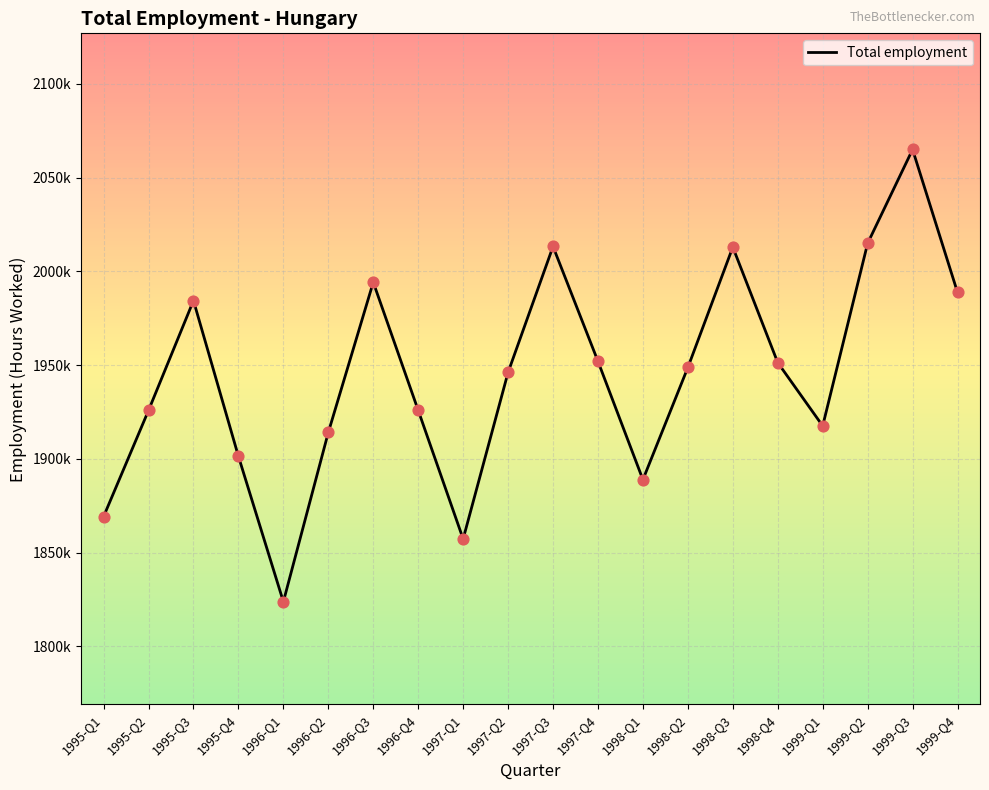

Which has a higher value, 1996-Q2 or 1996-Q3?

1996-Q3